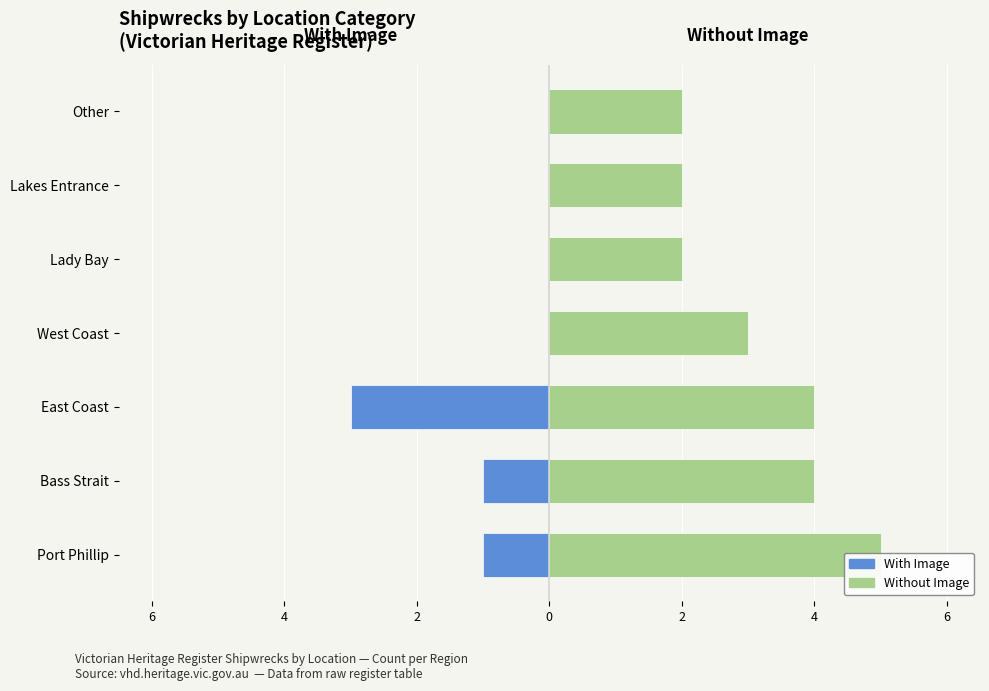

How many data points does each series have?

7